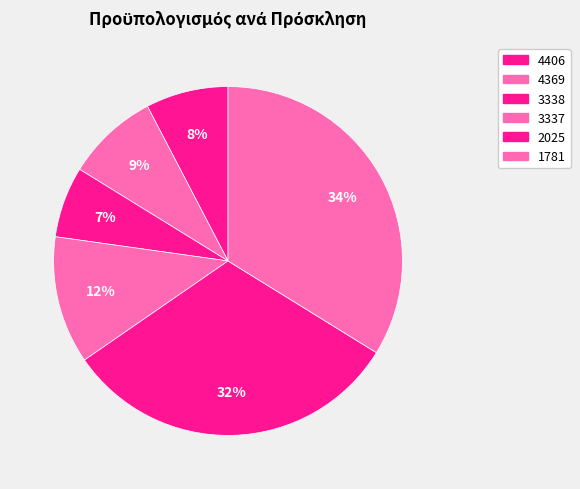

Count the number of slices in the pie.

6